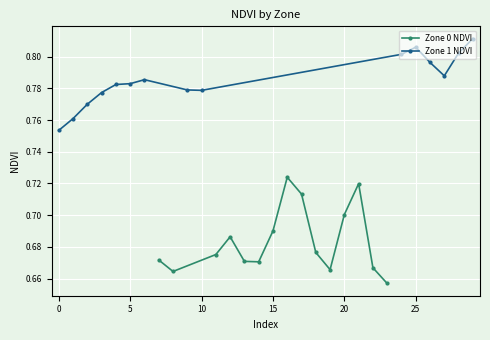

True or false: Zone 0 NDVI has more than 1 interior local peaks.

True